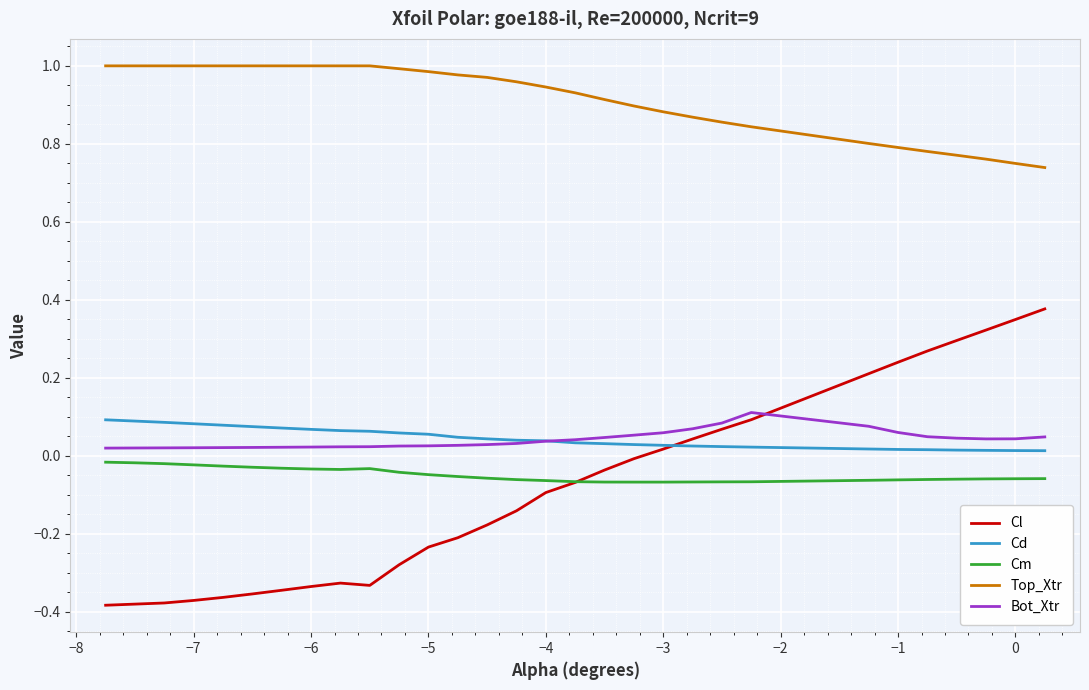

After their last crossing, which series has the higher values: Bot_Xtr or Cl?

Cl